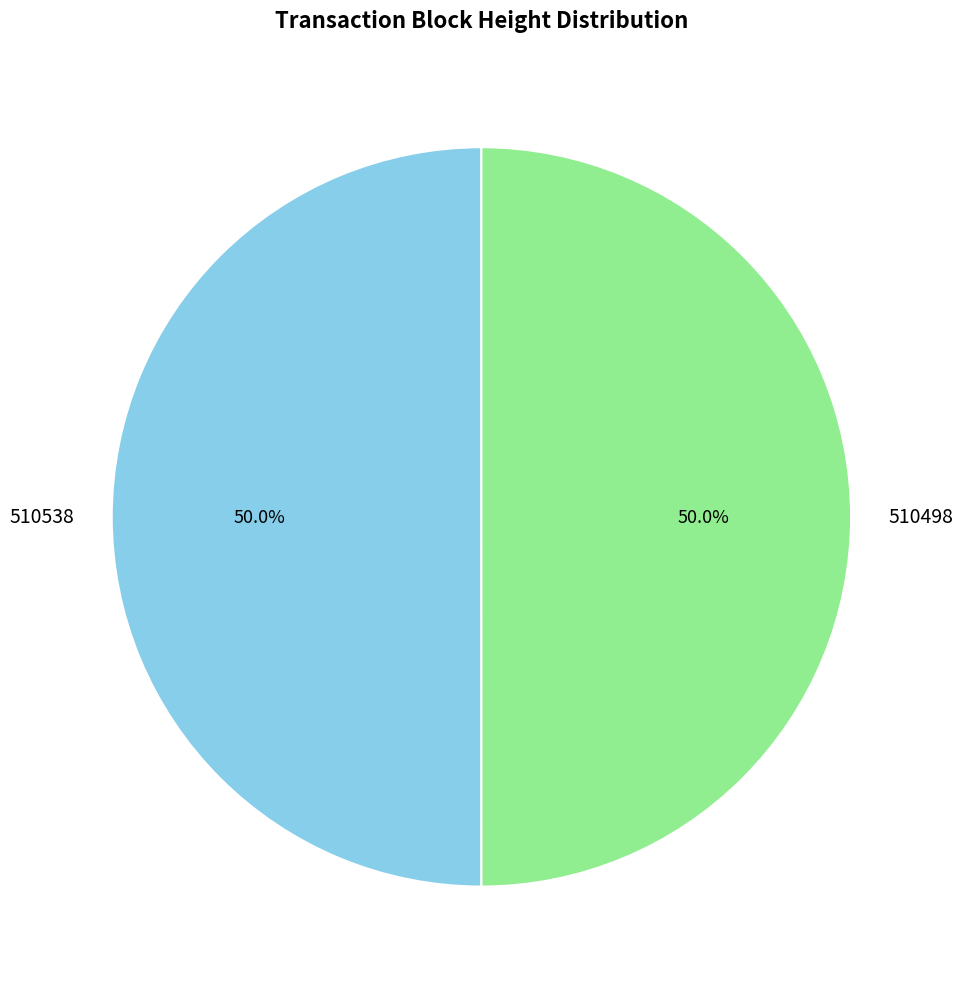

Approximately how many times larger is the value at 510538 compared to 510498?

1.0